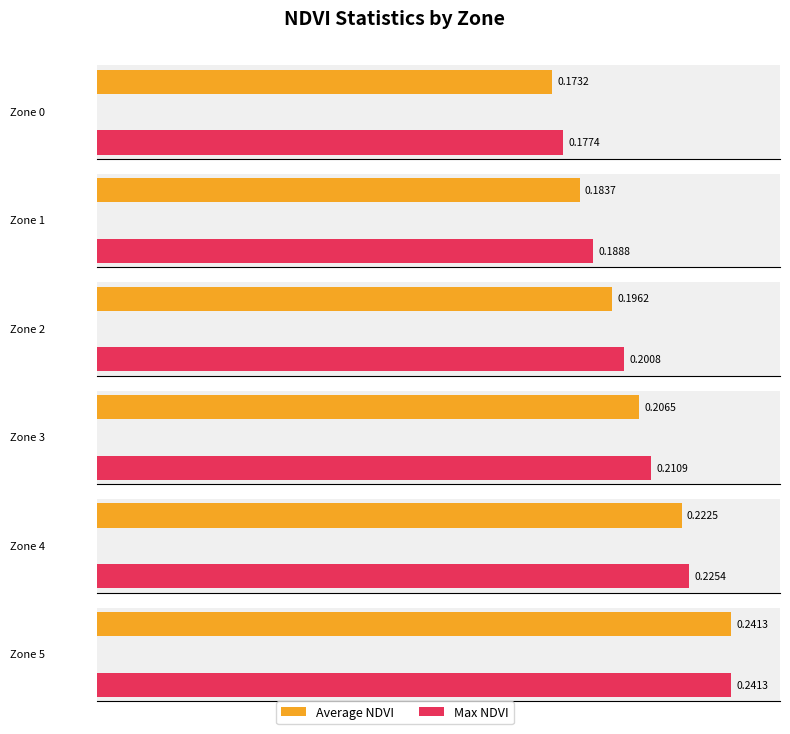

How many bars are there in total?

12